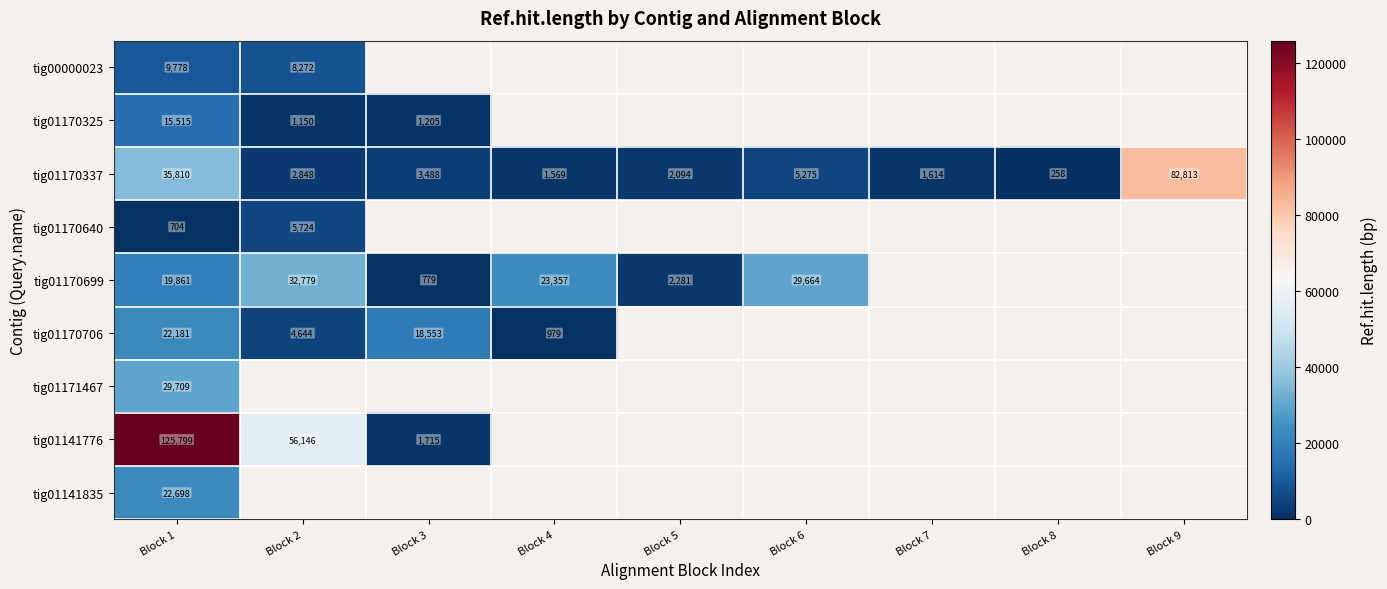

List the labels in order of tig01170337 value, smallest first.

Block 8, Block 4, Block 7, Block 5, Block 2, Block 3, Block 6, Block 1, Block 9